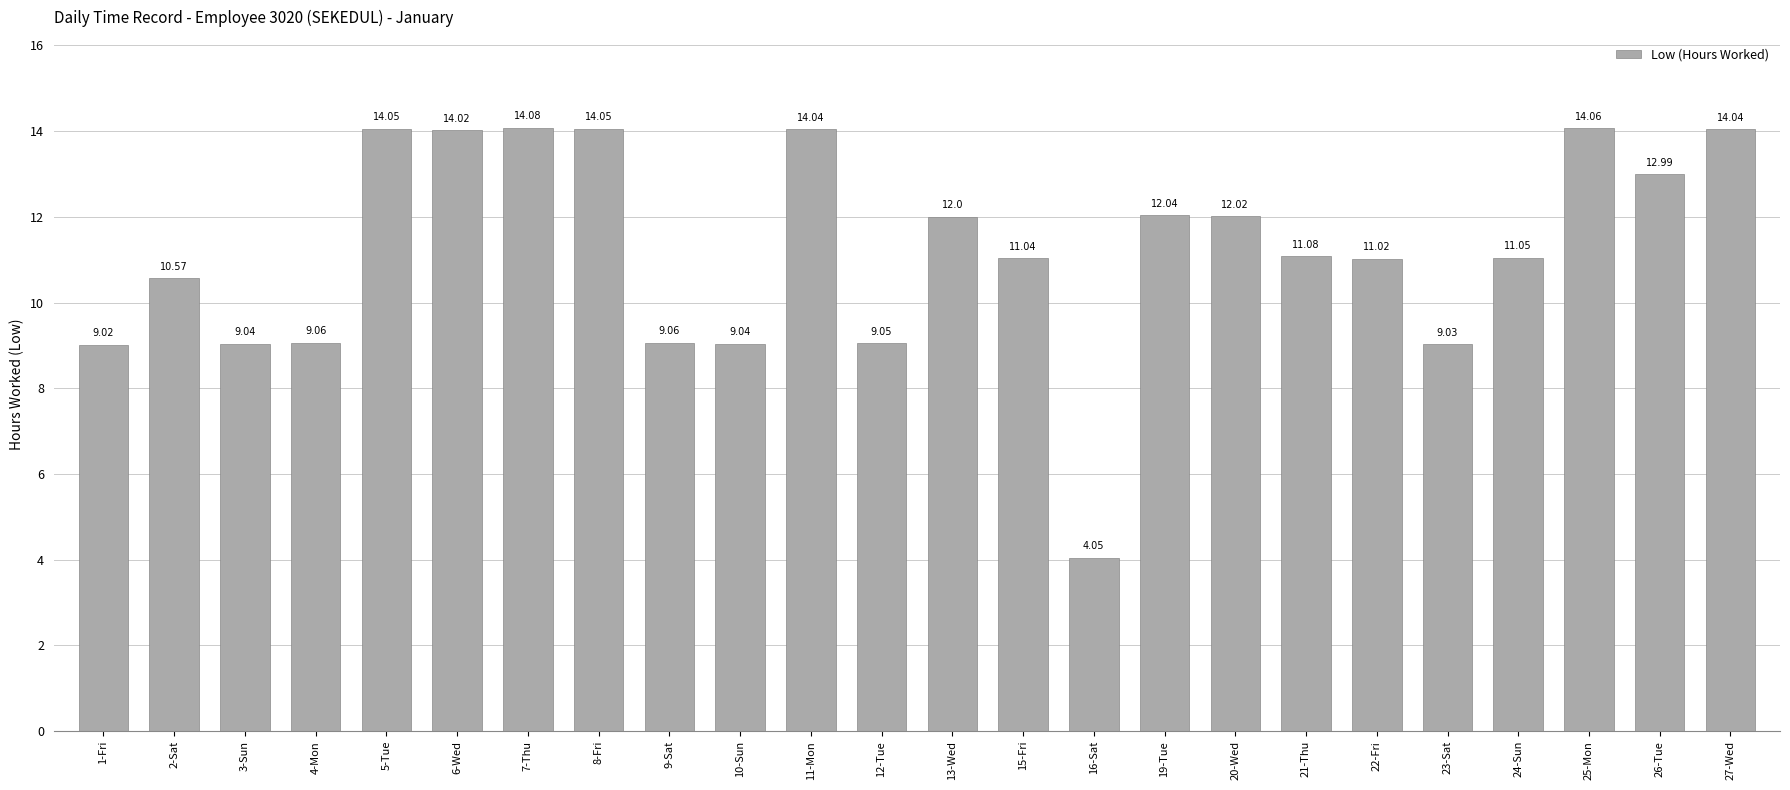

At which category does the chart reach its minimum across all series?

16-Sat